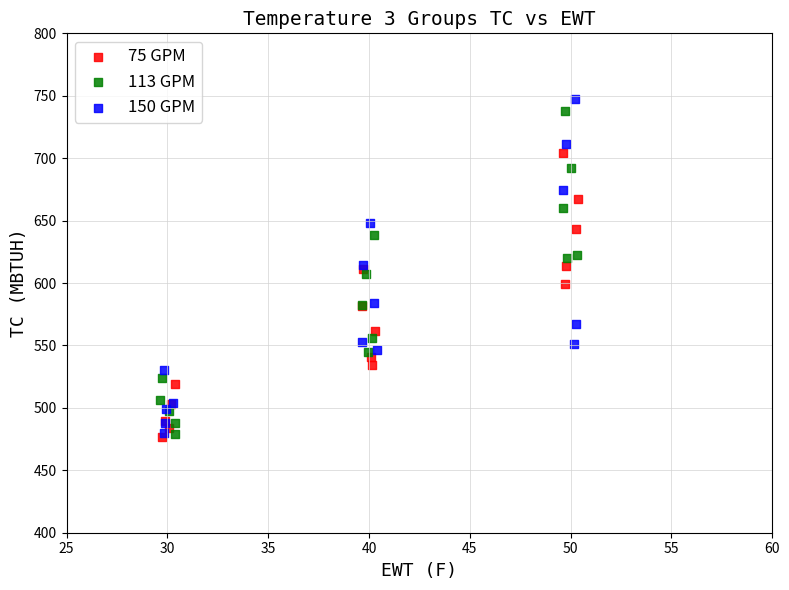

Which series contains the highest Y value?

150 GPM